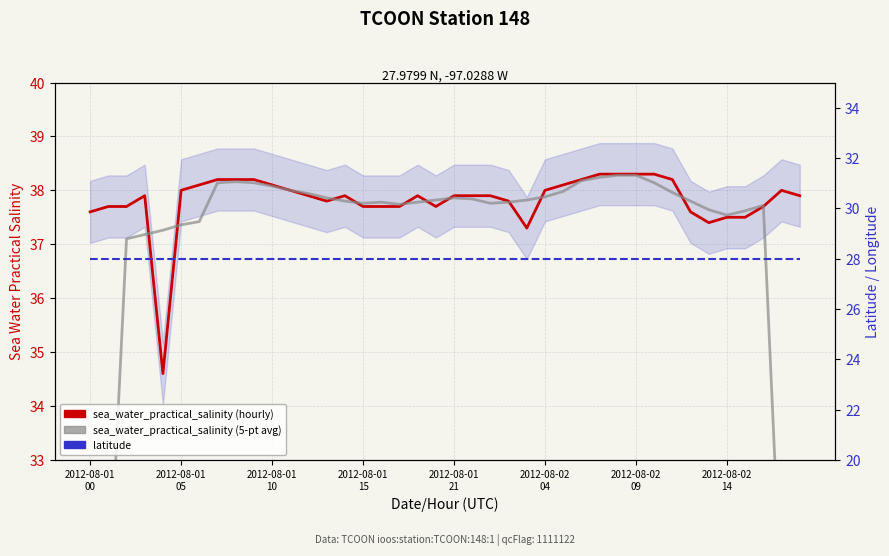

At which category is the sum across all series the highest?

29